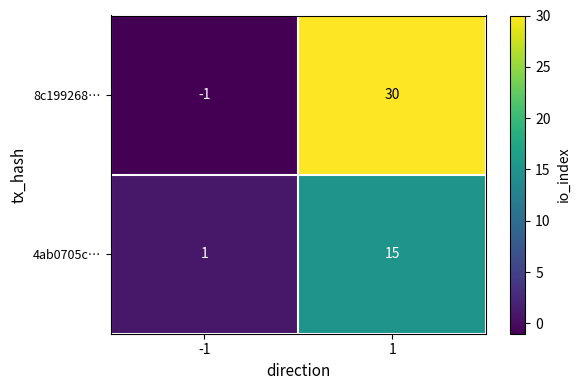

What is the spread (max minus min) of values at -1?

2